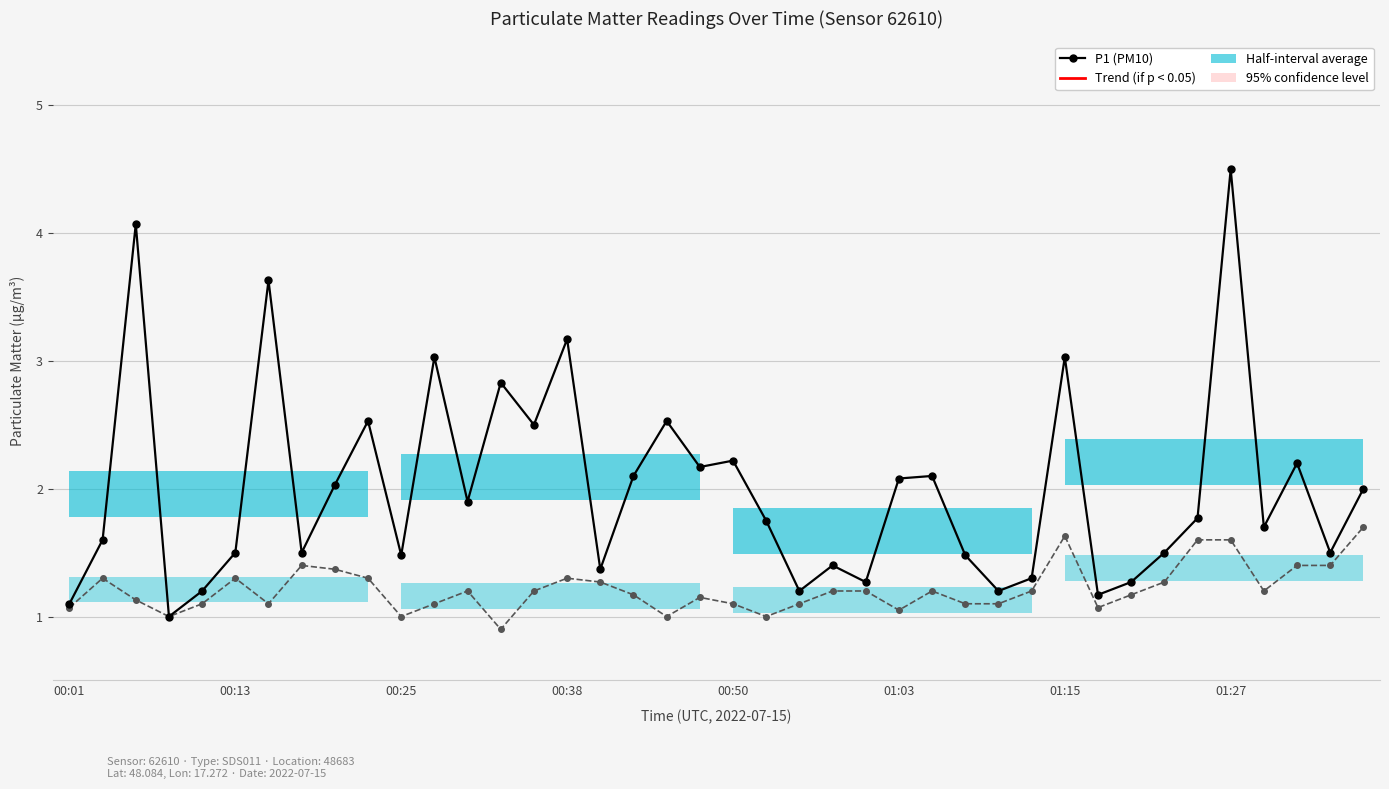

True or false: P2 (PM2.5) and P1 (PM10) cross at least once.

False